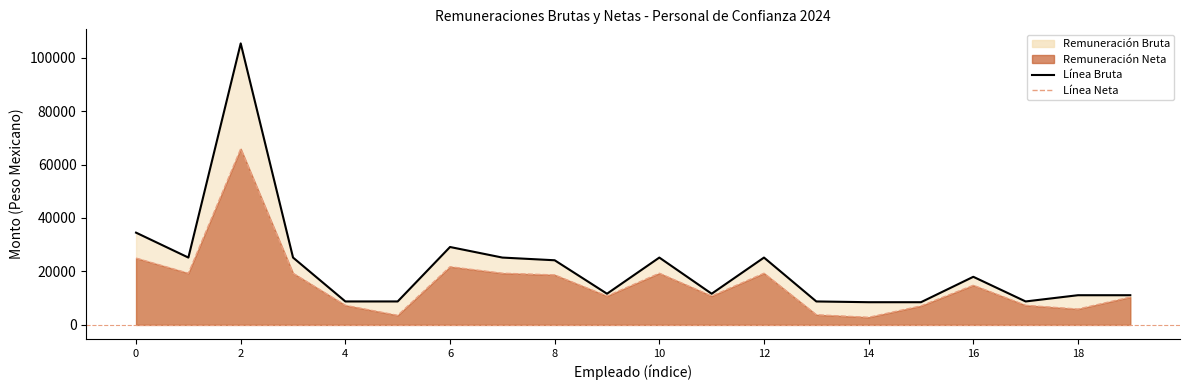

True or false: Línea Neta and Línea Bruta cross at least once.

False